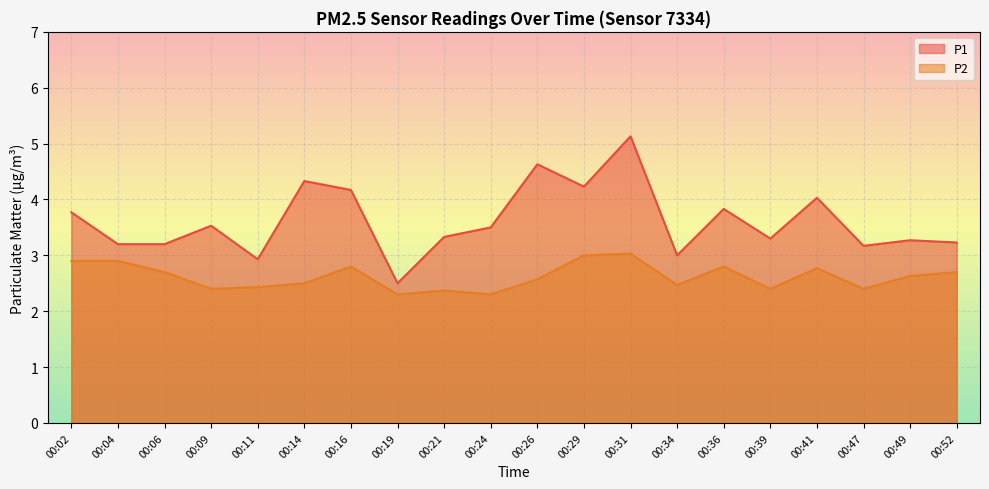

How many distinct data groups are displayed?

2